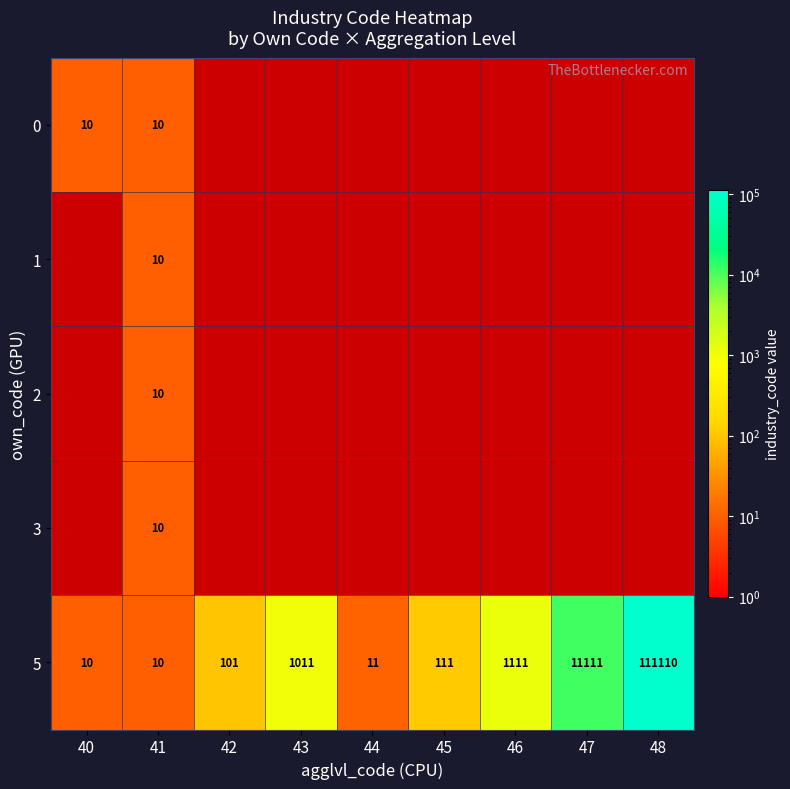

How many series are shown in this chart?

5